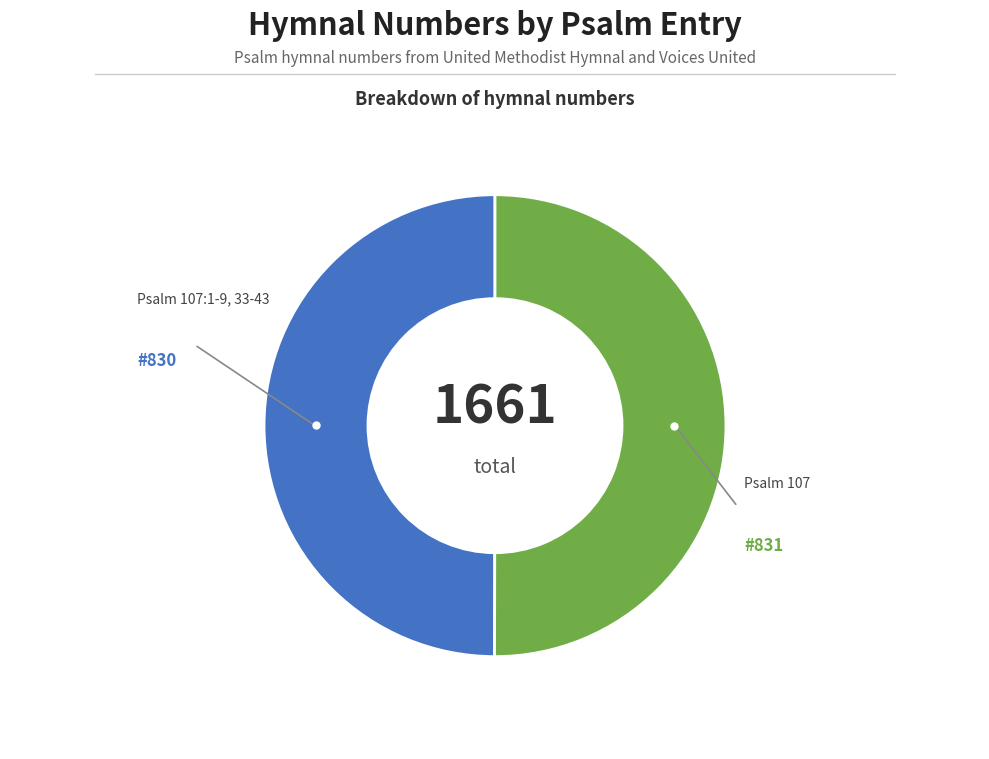

Rank the categories by value from lowest to highest.

Psalm 107:1-9, 33-43, Psalm 107